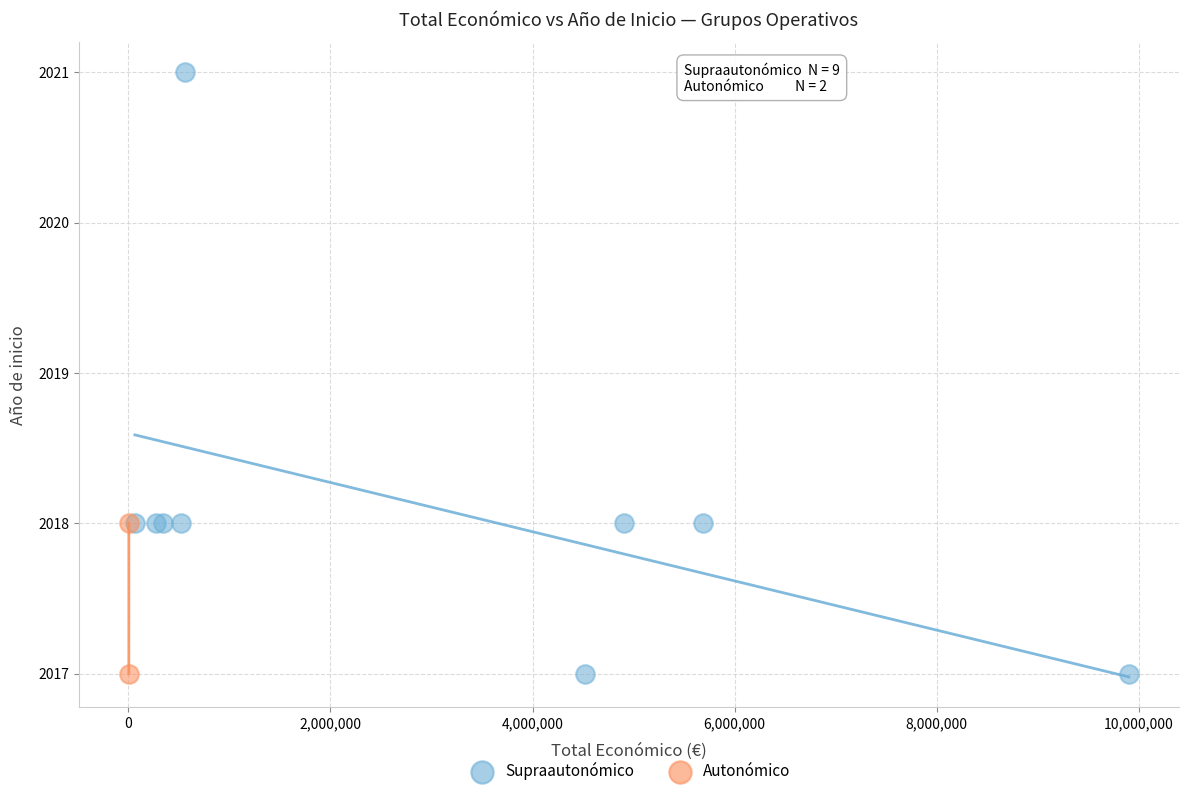

What are all the series names shown in the legend?

Supraautonómico, Autonómico